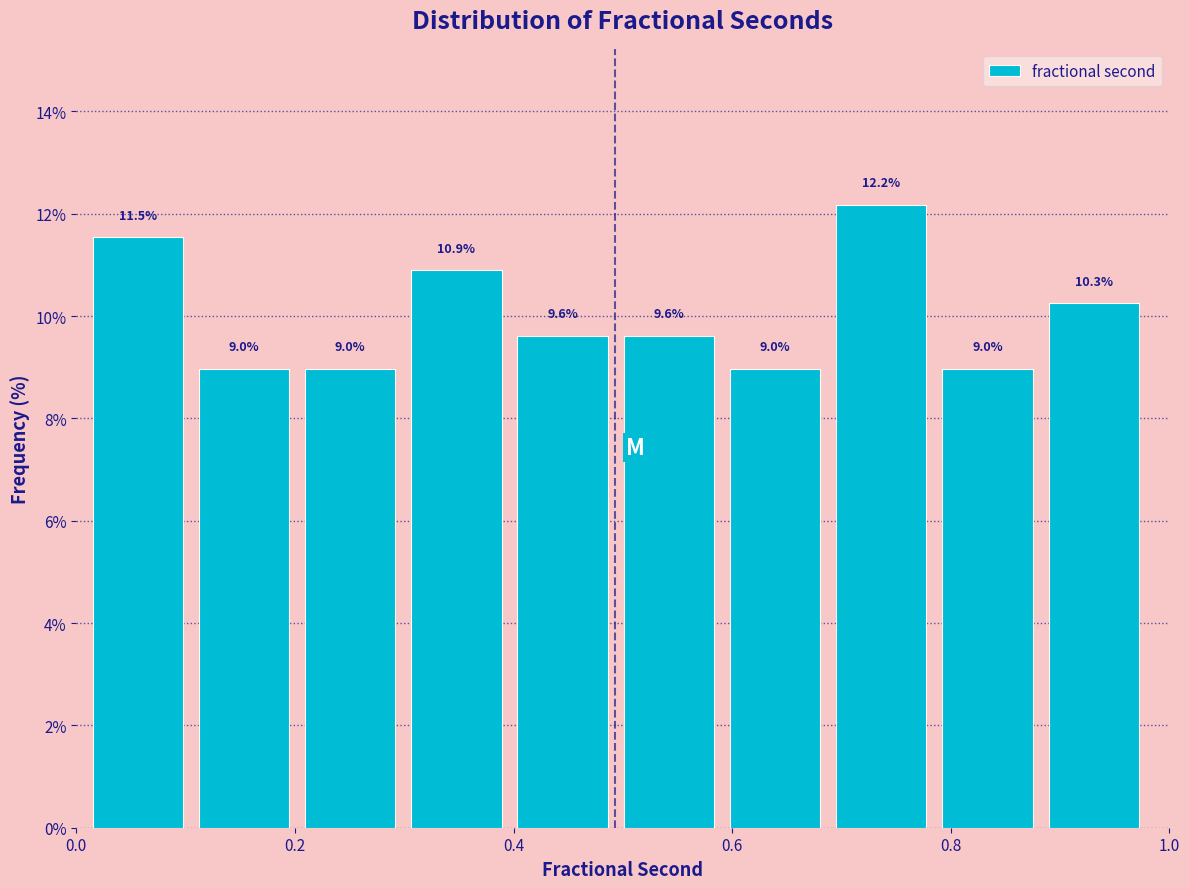

Reading left to right, list every bar in this chart as the range it spans on the x-axis followed by its height. The bar edges are not printed on the chart, so give them approximately, as read against the axis.

0.00 to 0.10: 11.5
0.10 to 0.20: 9.0
0.20 to 0.30: 9.0
0.30 to 0.40: 10.9
0.40 to 0.50: 9.6
0.50 to 0.60: 9.6
0.60 to 0.68: 9.0
0.68 to 0.78: 12.2
0.78 to 0.88: 9.0
0.88 to 0.98: 10.3